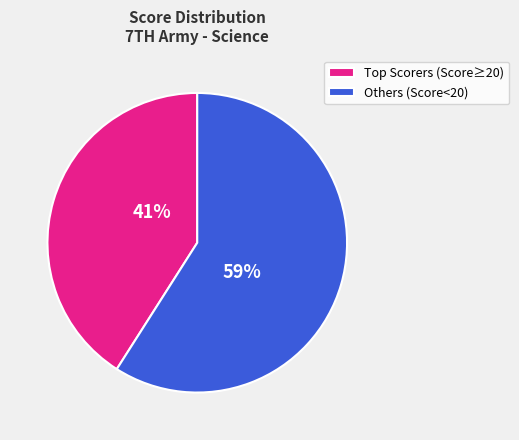

Rank the categories by value from lowest to highest.

Top Scorers (Score≥20), Others (Score<20)